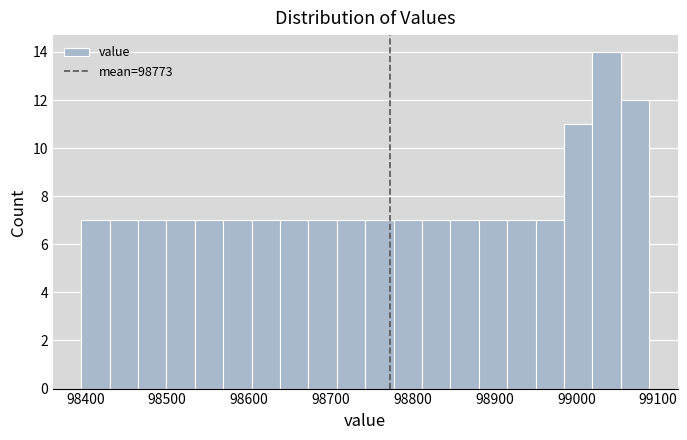

Around what value on the x-axis is the tallest bar? Give the approximate position of its centre, as read against the axis.

99040